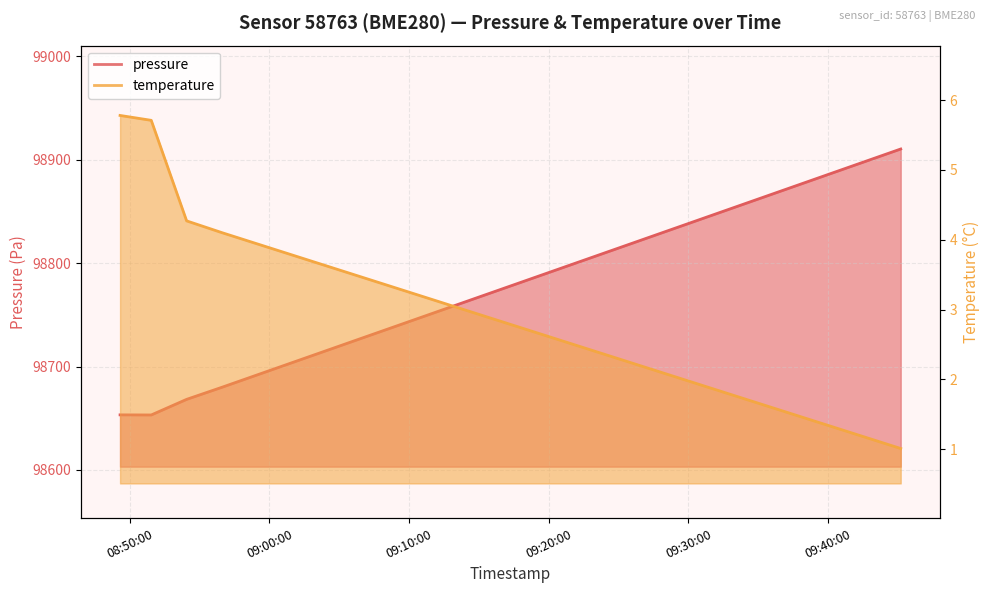

Read the temperature value at 2023-03-14T08:54:04.

4.3